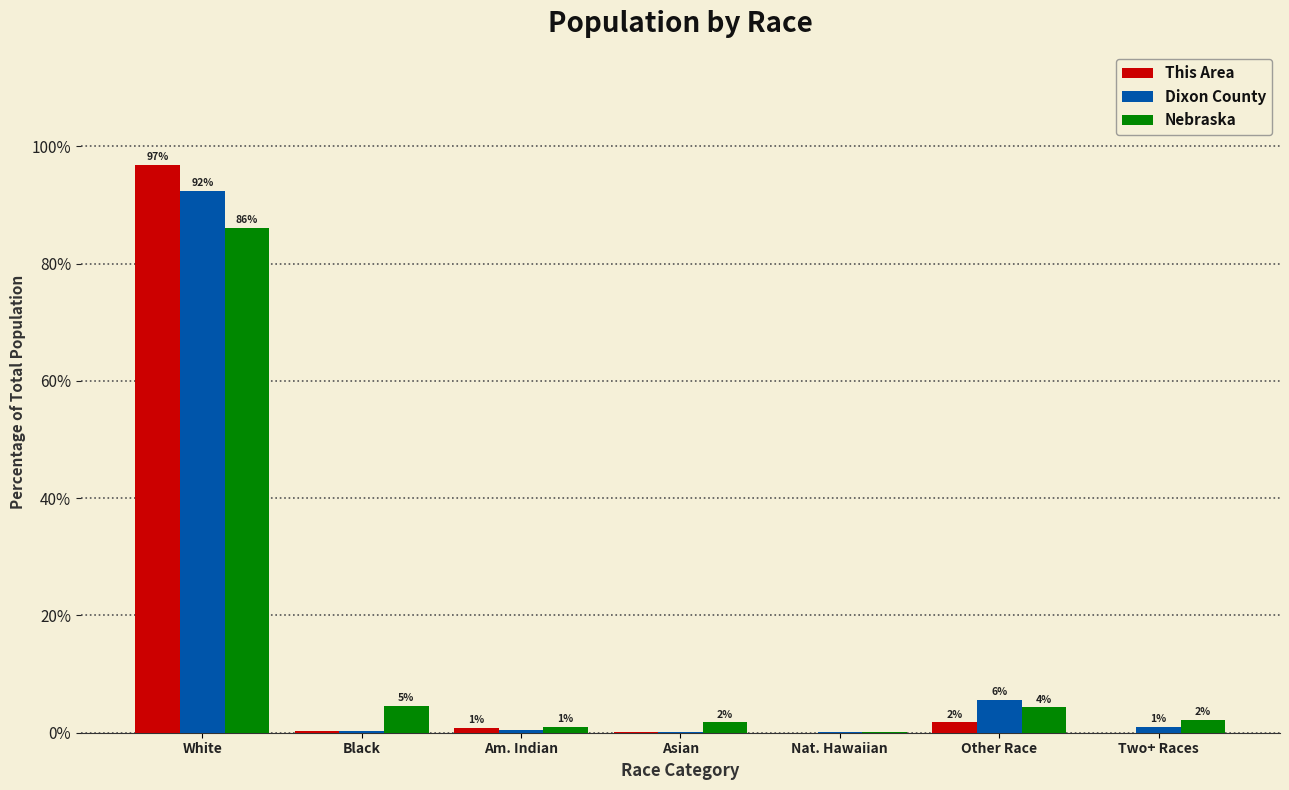

What is the average value of the Dixon County series?

14.3